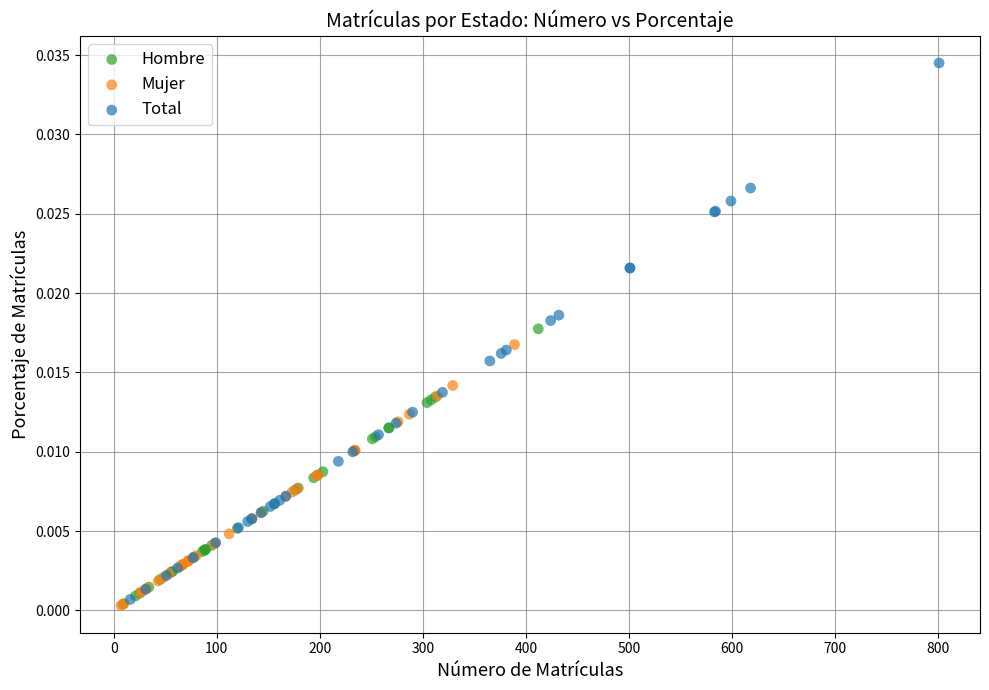

Which series reaches the maximum Y coordinate?

Total